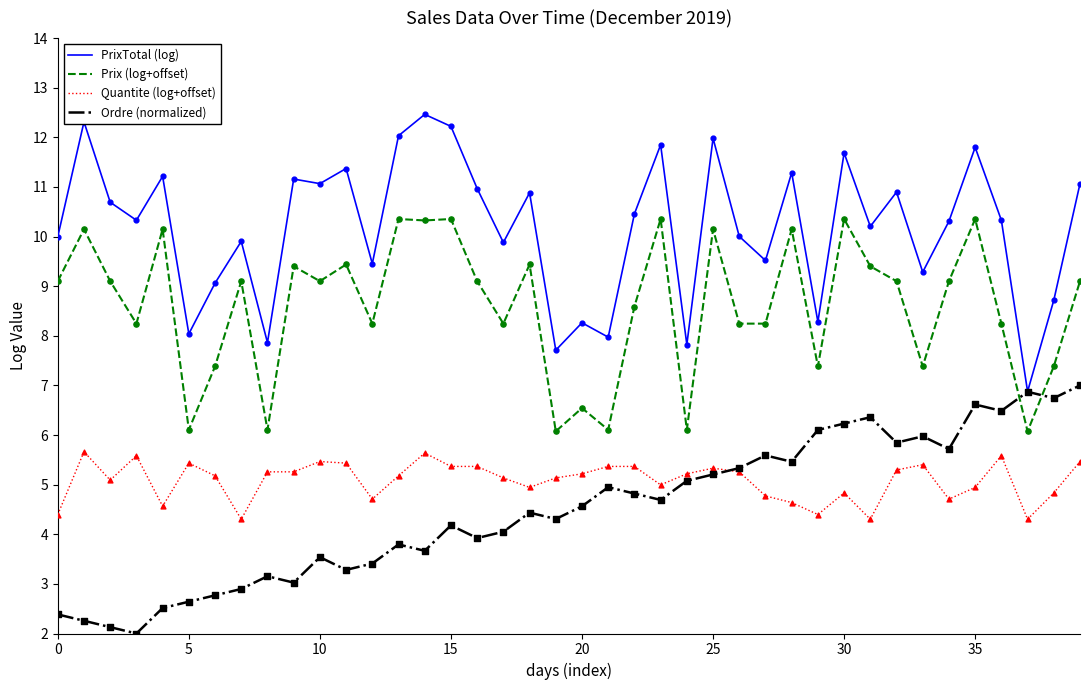

Rank the series by their maximum value, from lowest to highest.

Quantite (log+offset), Ordre (normalized), Prix (log+offset), PrixTotal (log)